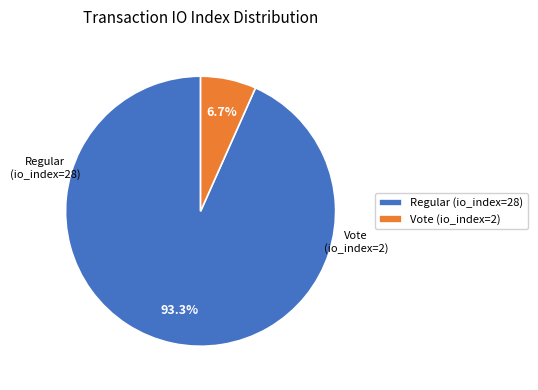

How many slices are in this pie chart?

2